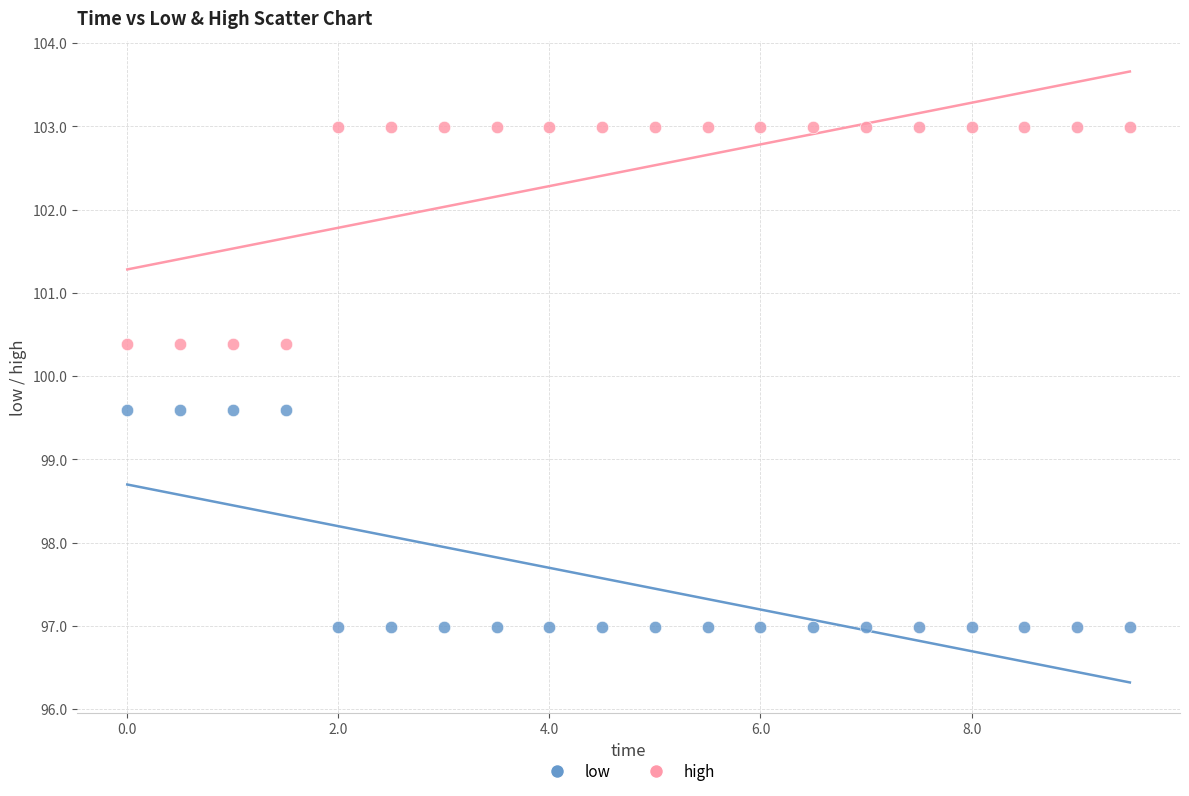

What is the X range (max minus min) for the scatter plot?

9.5